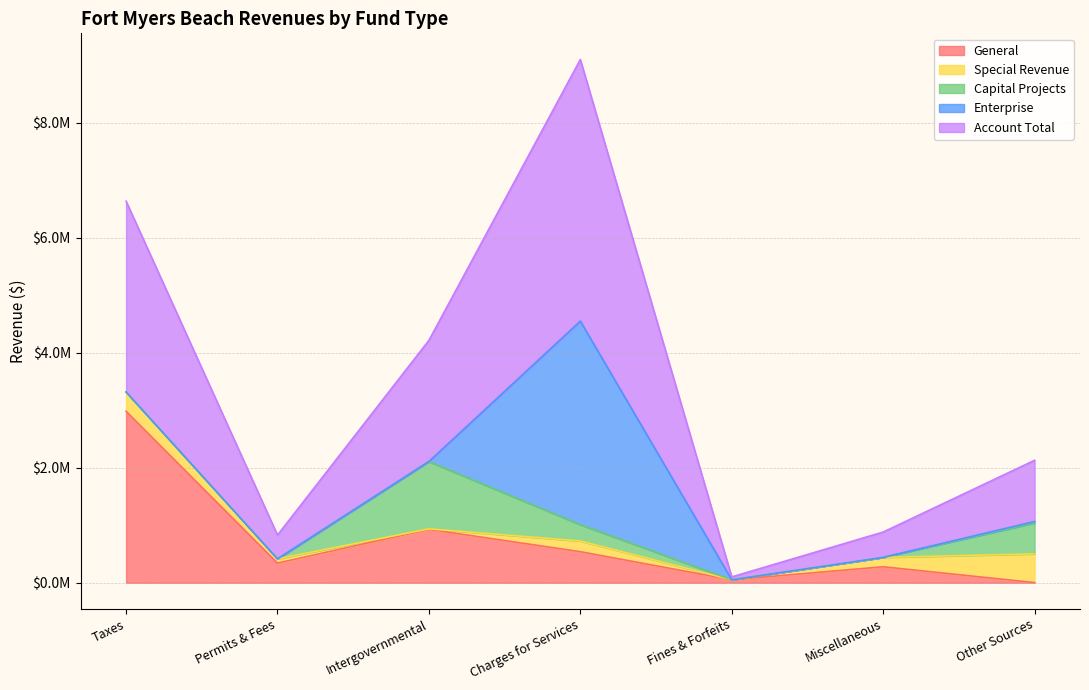

Reading left to right, extract all data points from this chart.

General: 2980872	341331	928004	539570	50581	277432	1912
Special Revenue: 336118	72989	8642	186693	0	163207	500000
Capital Projects: 0	0	1170826	284581	0	0	538709
Enterprise: 0	0	0	3538105	0	0	23952
Account Total: 3316990	414320	2107472	4548949	50581	440639	1064573